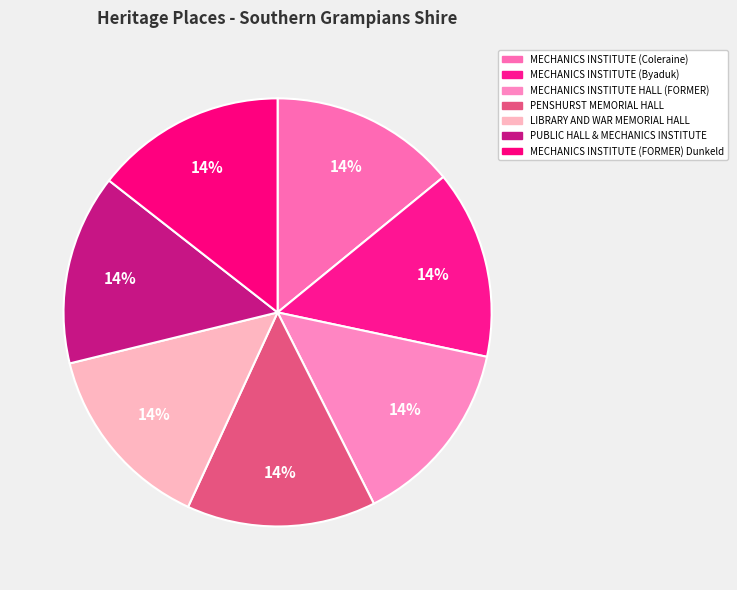

How many slices are in this pie chart?

7